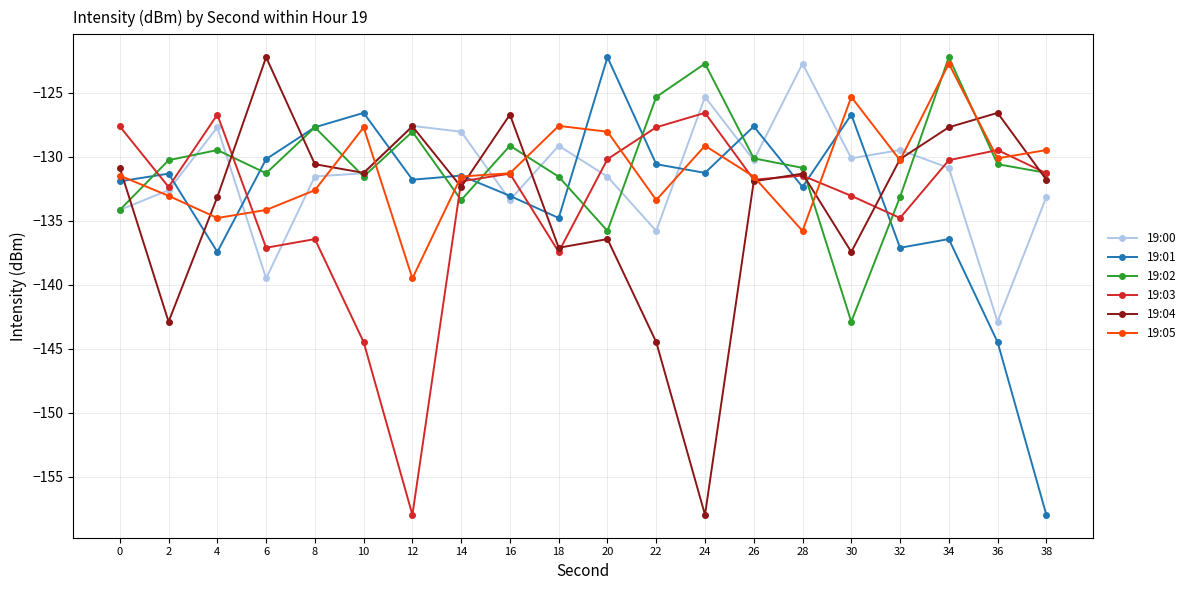

What is the difference between the highest and lowest values at 32?

7.6